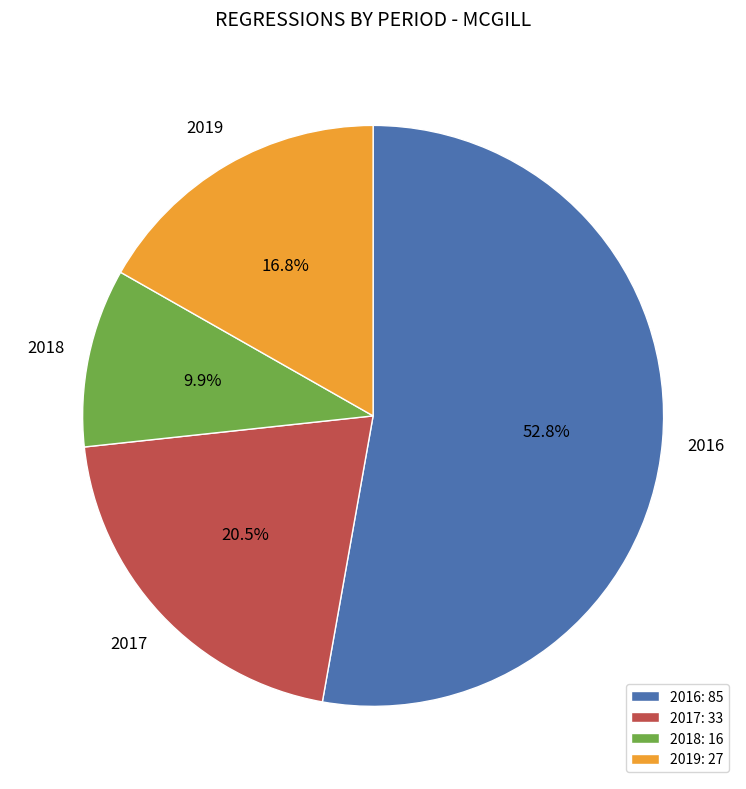

Does any single category account for the majority?

Yes